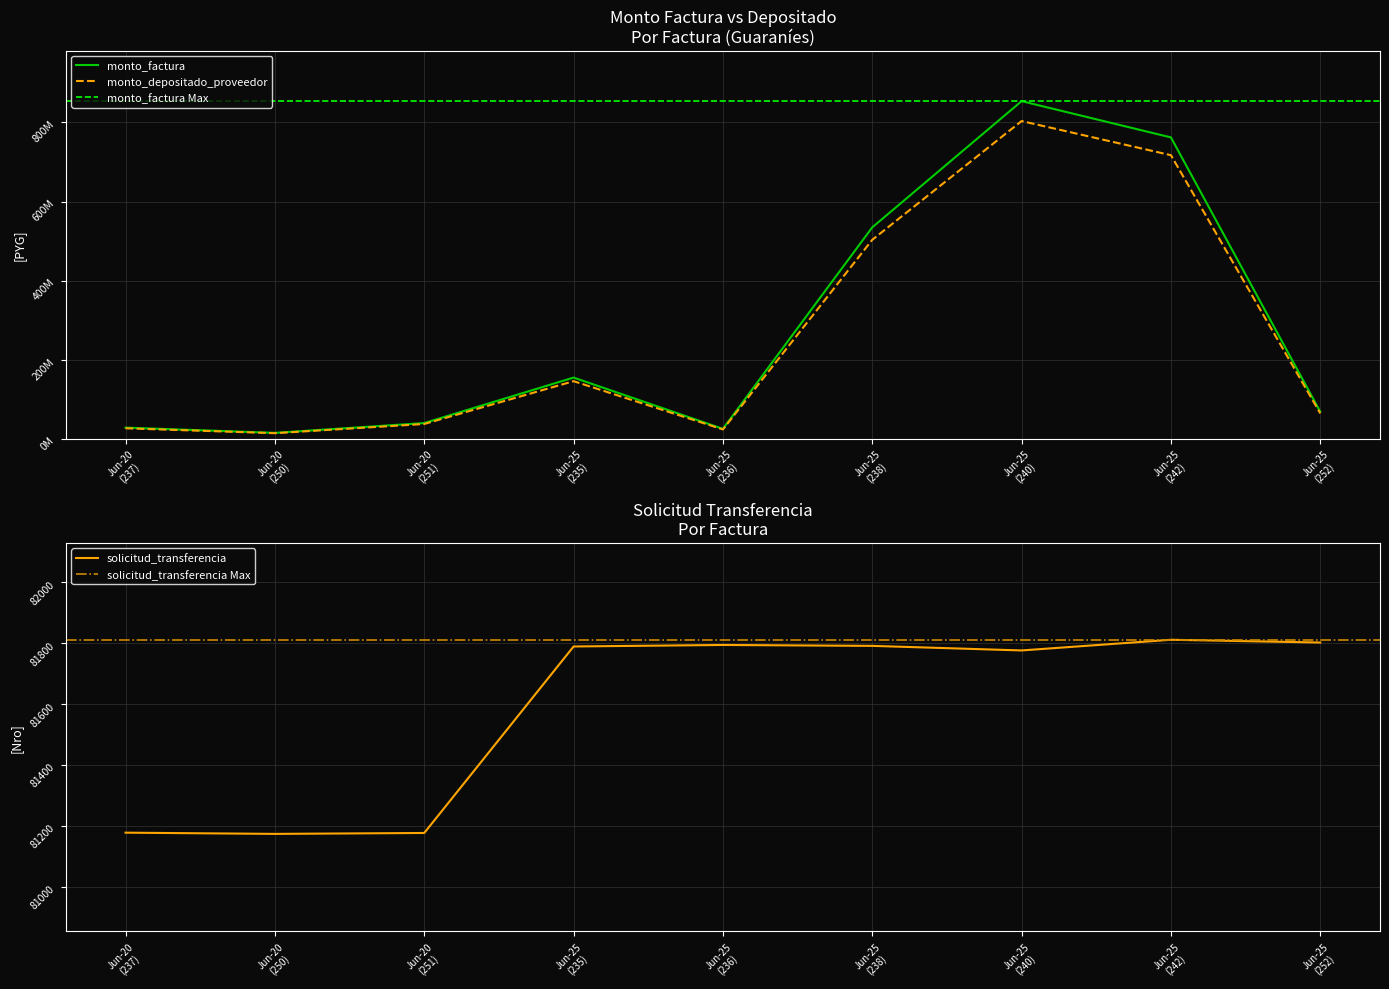

What is the lowest value of the solicitud_transferencia series?

81175